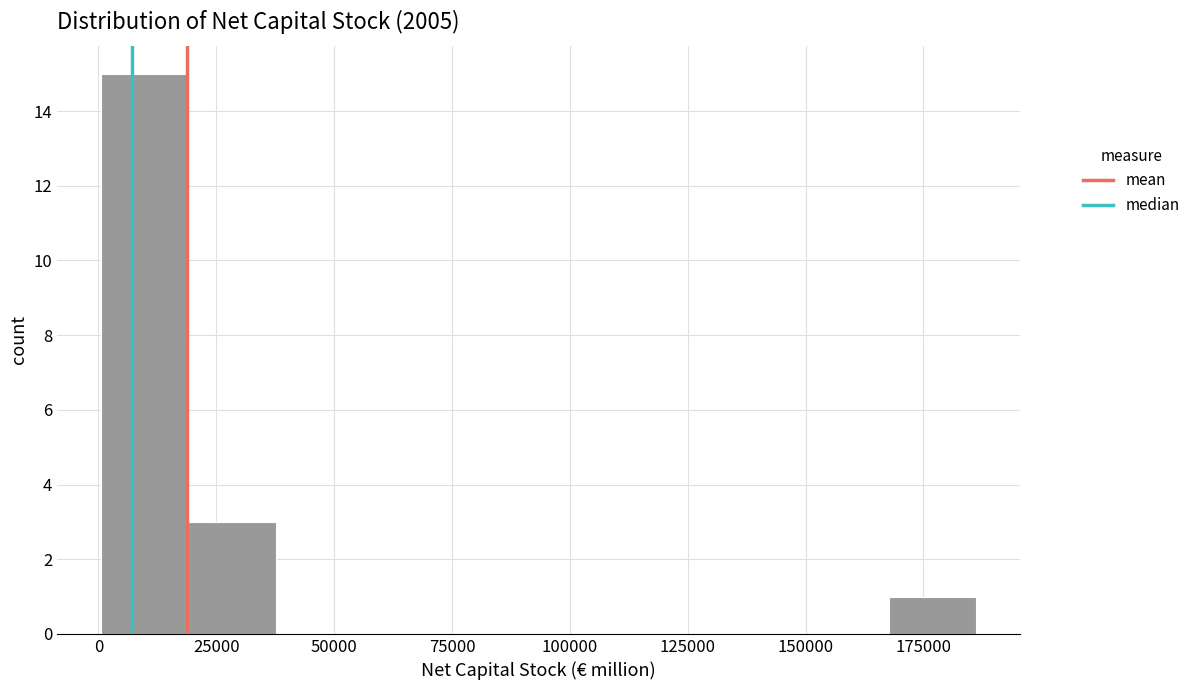

Read against the x-axis, roughly where is the centre of the tallest bar?

10000